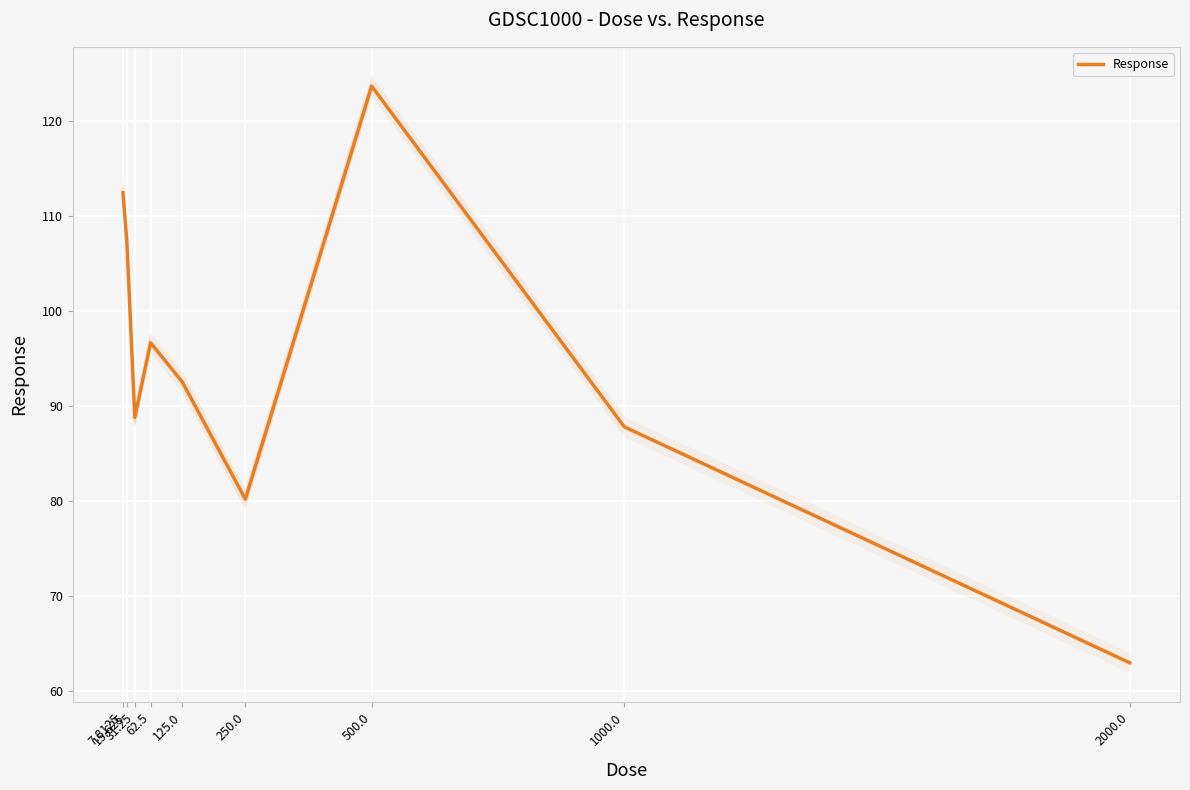

Reading left to right, what are all the values shown in this chart?

7.8125=112.5	15.625=107.3	31.25=88.8	62.5=96.7	125.0=92.6	250.0=80.2	500.0=123.7	1000.0=87.8	2000.0=62.9